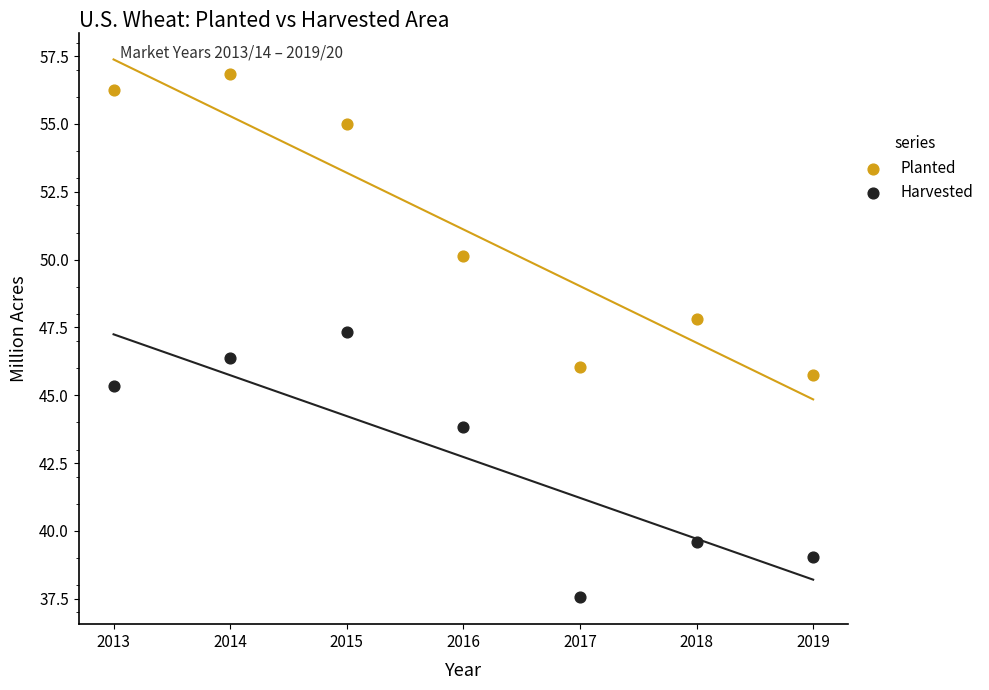

Across all data points, what is the range of Y values (max minus min)?

19.3